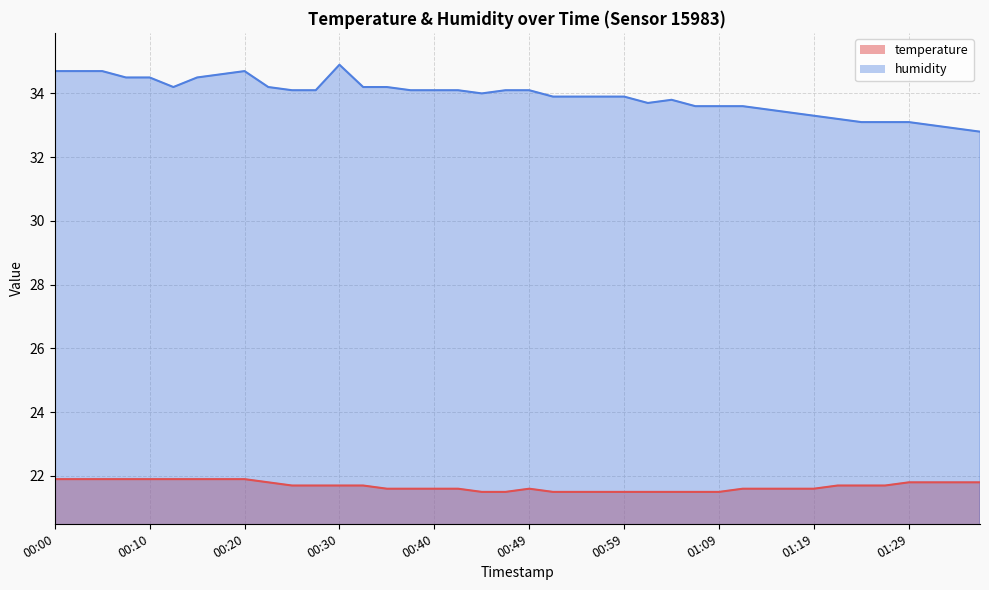

True or false: temperature and humidity cross at least once.

False